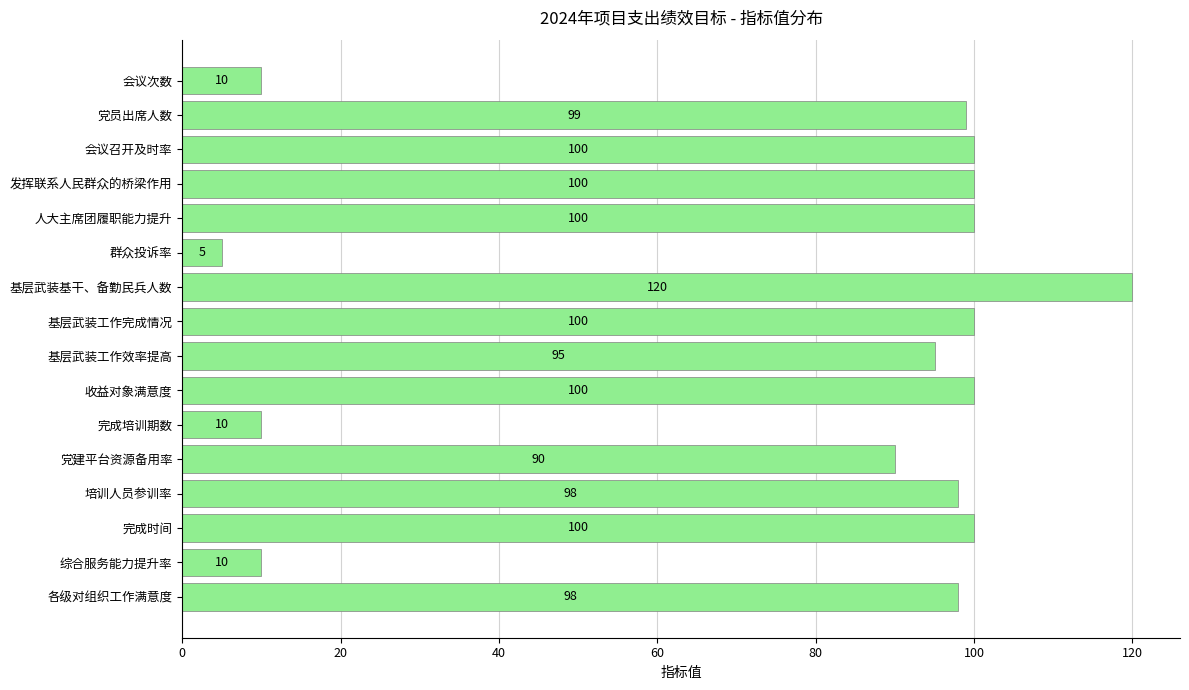

What is the sum of the values at 完成培训期数 and 培训人员参训率?

108